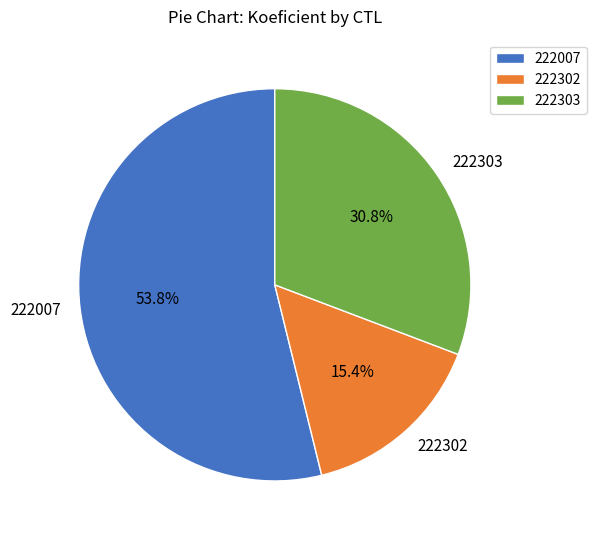

Which category has the smallest portion of the pie?

222302